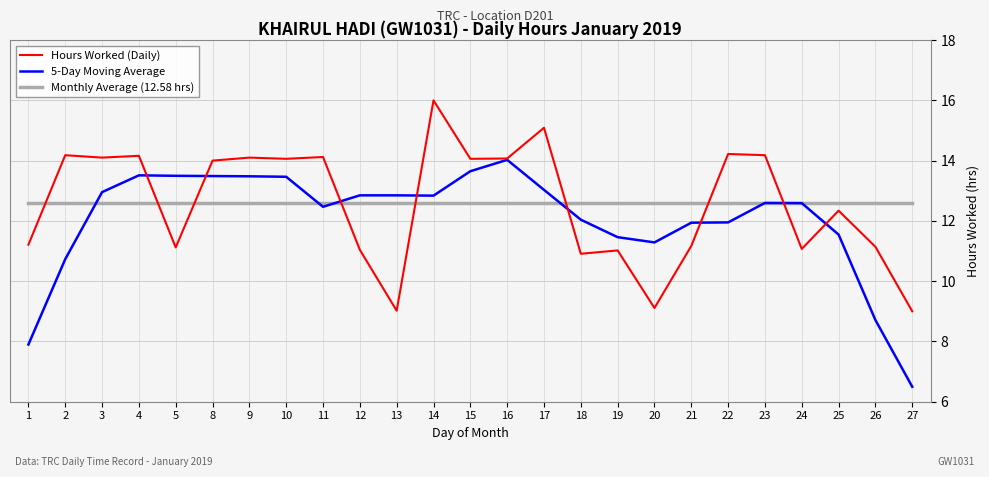

What is the average value of the Monthly Average (12.58 hrs) series?

12.6